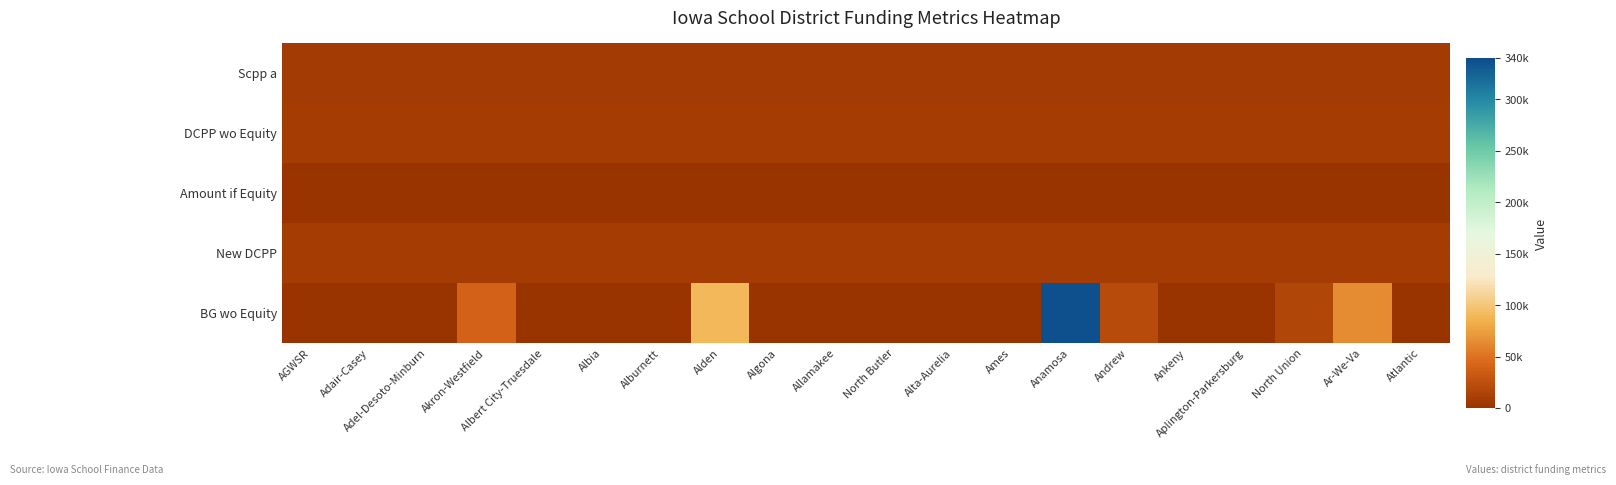

At how many categories does at least one series exceed 3440?

20